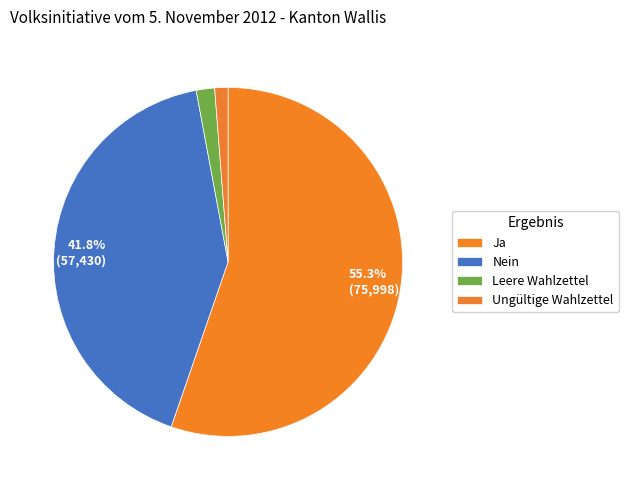

Does Ungültige Wahlzettel represent more than half of the total?

No